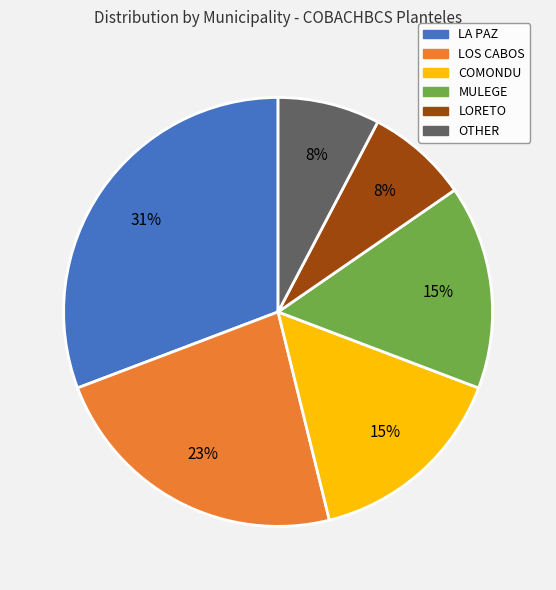

How many slices are in this pie chart?

6